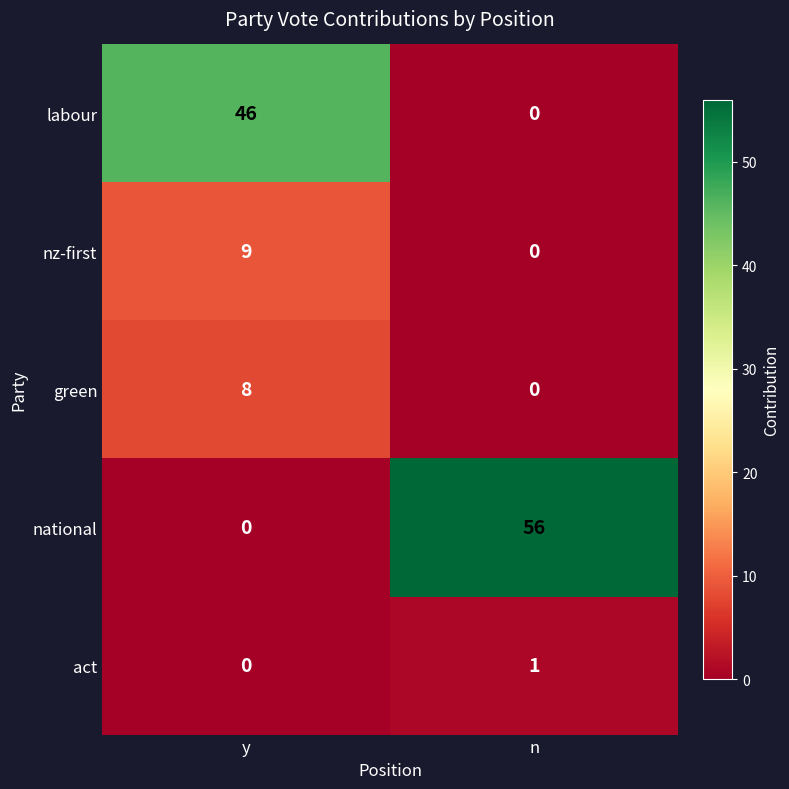

The value of nz-first at y is 9. True or false?

True